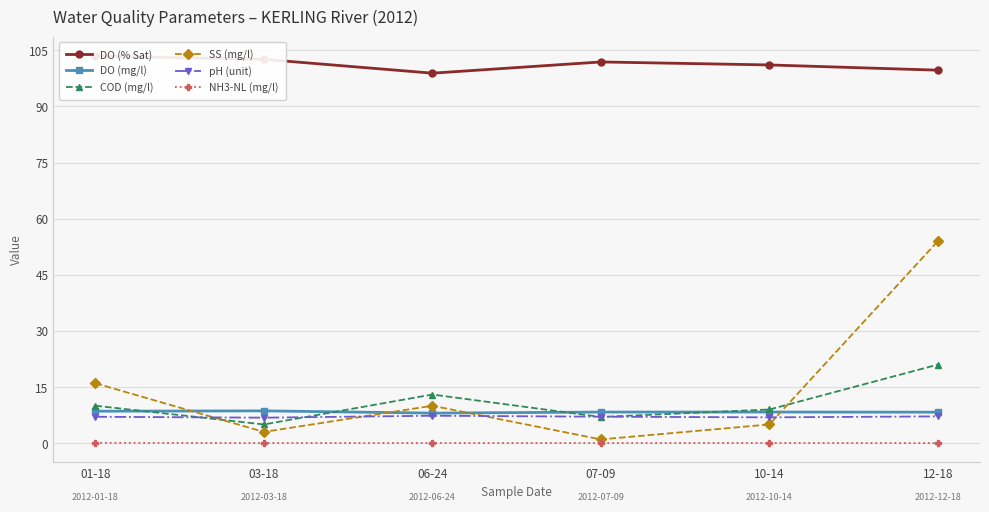

After their last crossing, which series has the higher values: DO (mg/l) or COD (mg/l)?

COD (mg/l)